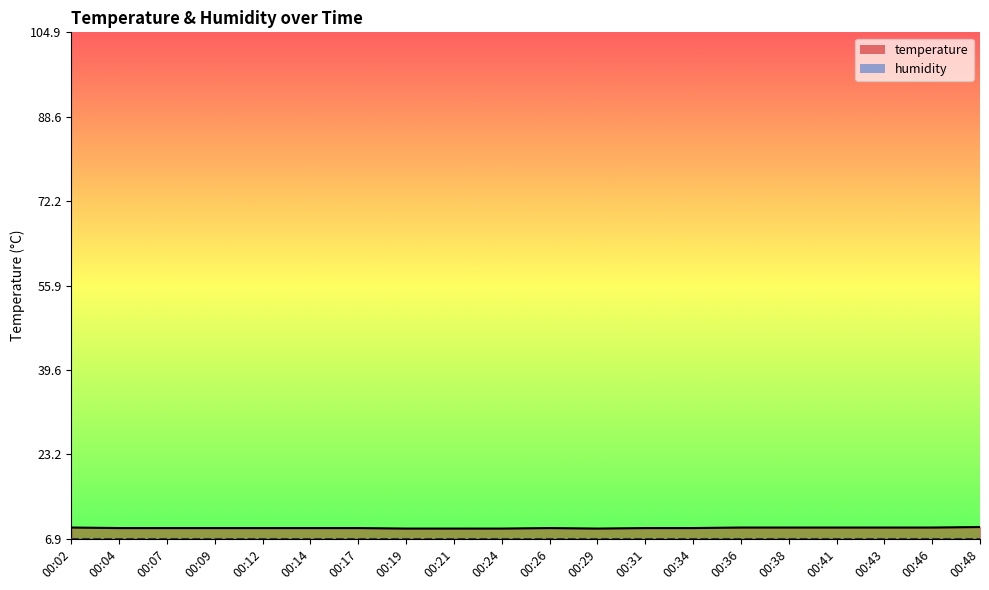

What is the minimum value shown in the chart?

8.9